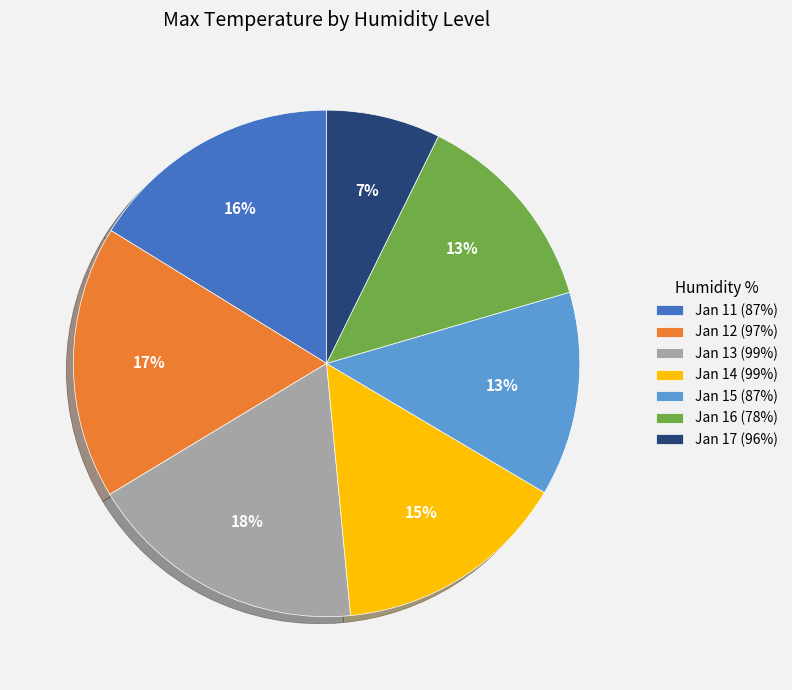

Is the sum of Jan 15 (87%) and Jan 16 (78%) greater than half?

No